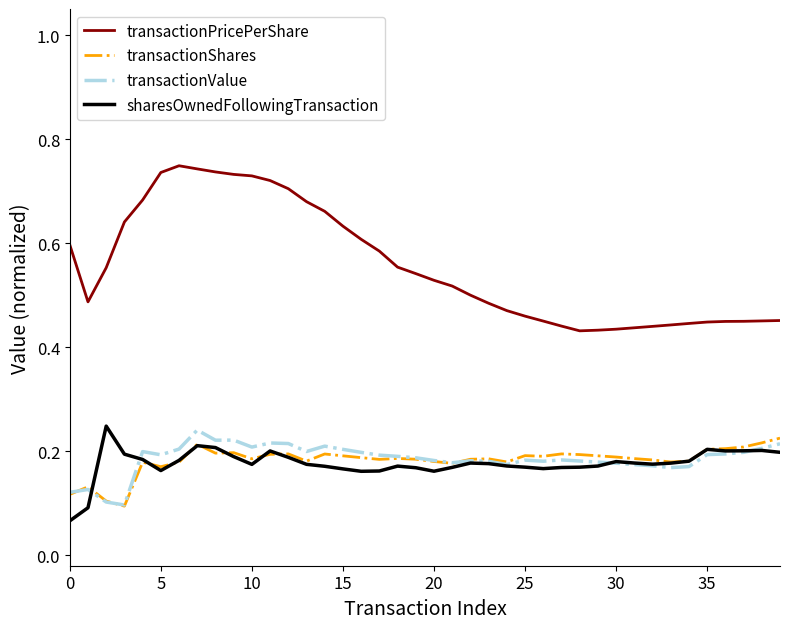

True or false: transactionValue and transactionPricePerShare intersect in this chart.

False